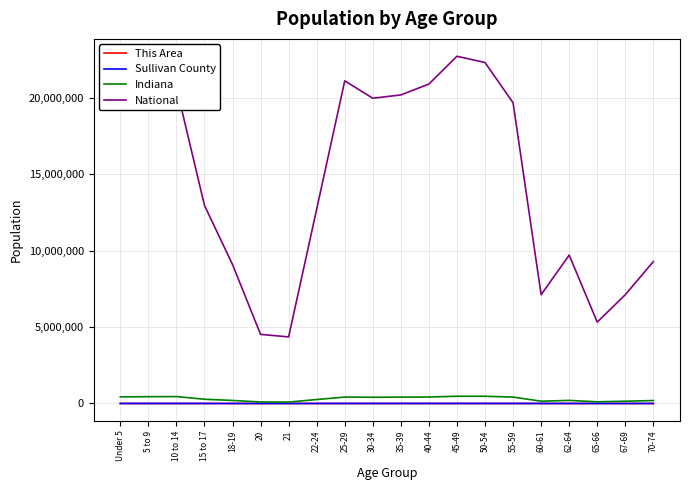

What is the average value of the National series?

14509549